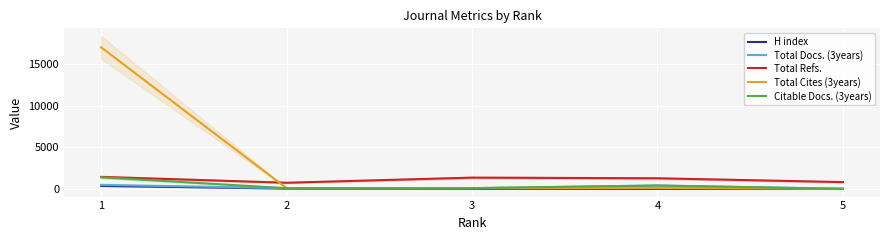

What is the value of the H index point at the 2nd from the left?

66